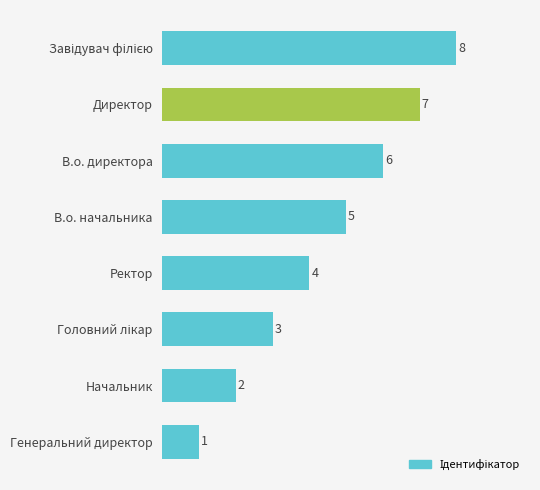

At which label is the value closest to 4?

Ректор